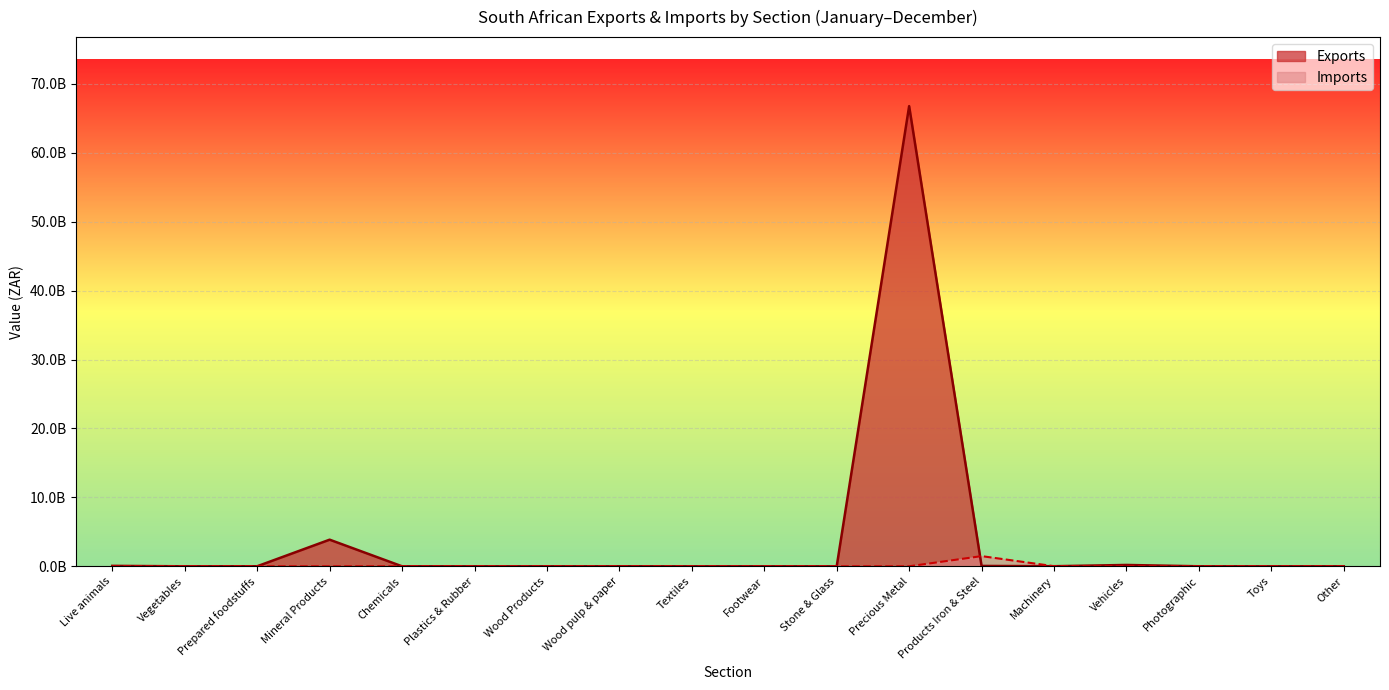

What is the label of the 3rd point from the right?

Photographic